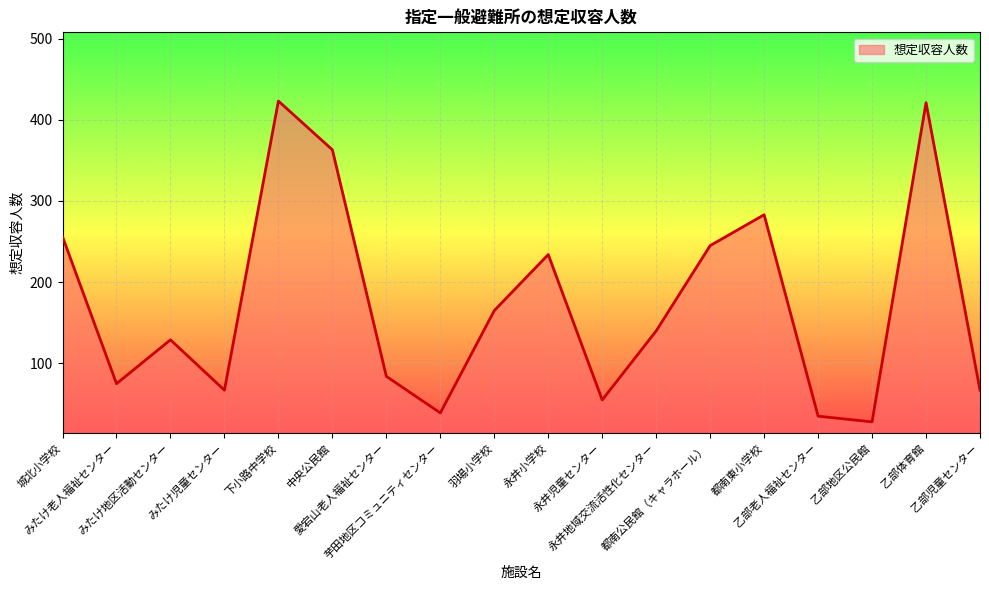

Reading right to left, list all the values displayed in this chart.

乙部児童センター=67	乙部体育館=421	乙部地区公民館=28	乙部老人福祉センター=35	都南東小学校=283	都南公民館（キャラホール）=245	永井地域交流活性化センター=140	永井児童センター=55	永井小学校=234	羽場小学校=165	芋田地区コミュニティセンター=39	愛宕山老人福祉センター=84	中央公民館=363	下小路中学校=423	みたけ児童センター=67	みたけ地区活動センター=129	みたけ老人福祉センター=75	城北小学校=256